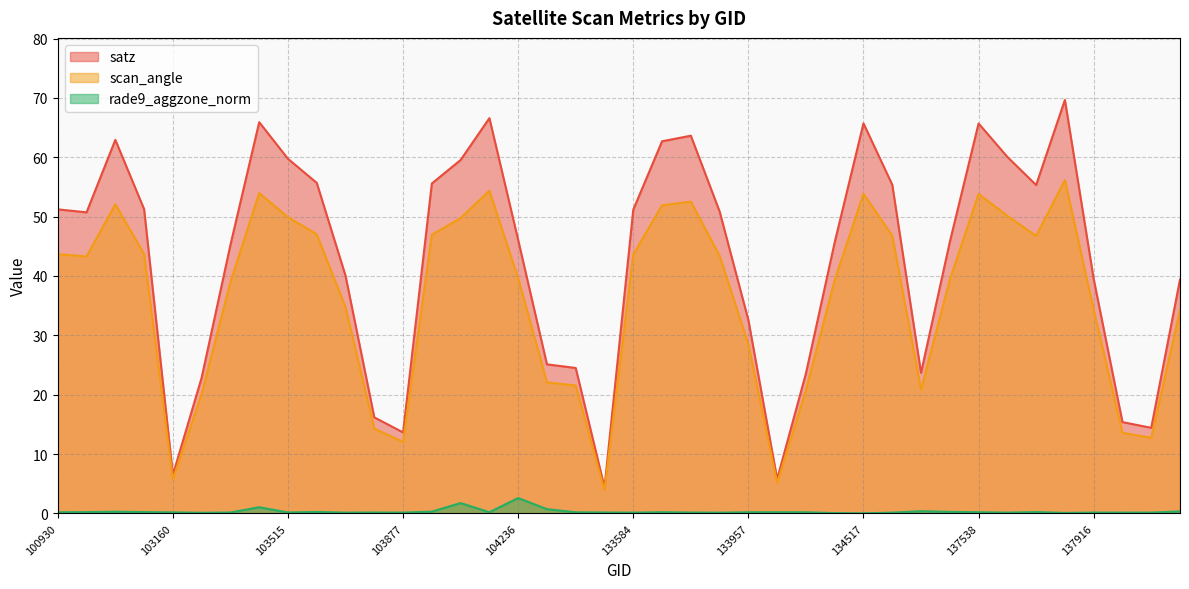

What is the total value across all series at 104236?

88.3